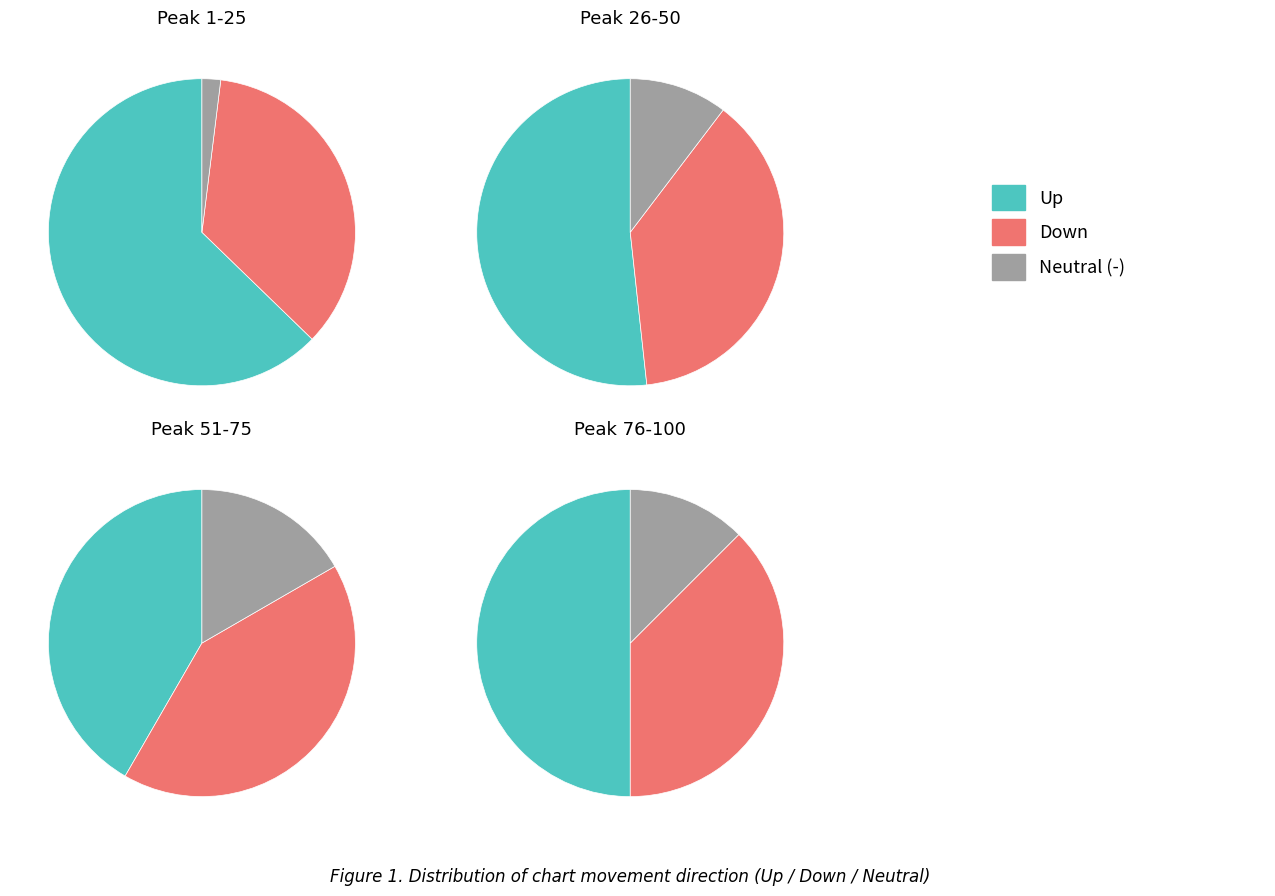

To the nearest percent, what portion does down represent?

37%